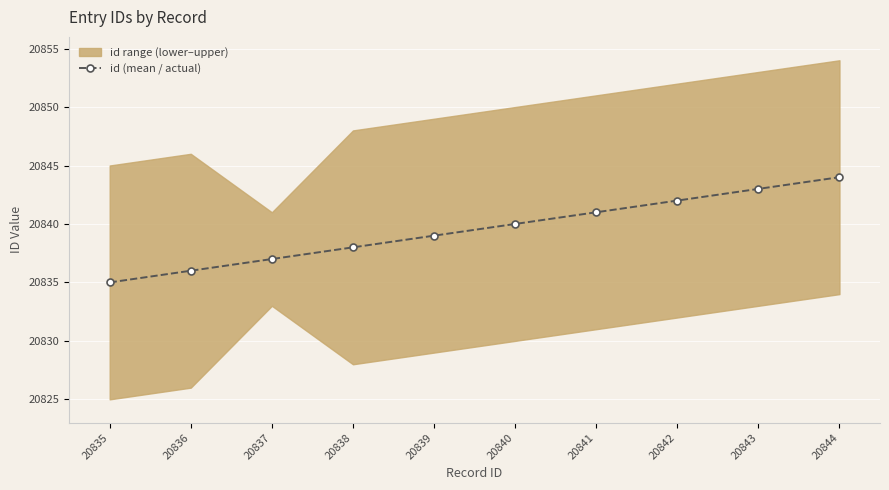

Which label corresponds to the smallest value in the chart?

20835